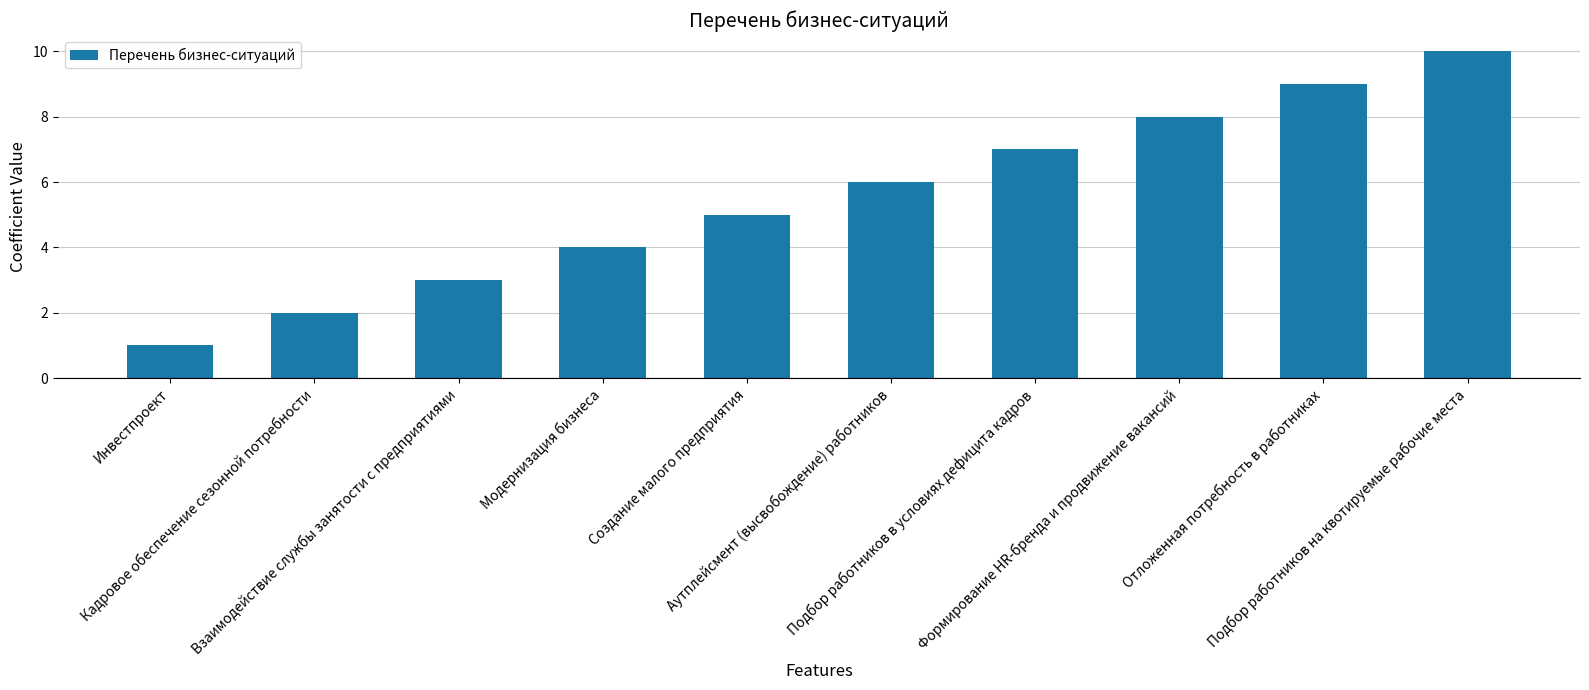

What value does the data have at Аутплейсмент (высвобождение) работников?

6